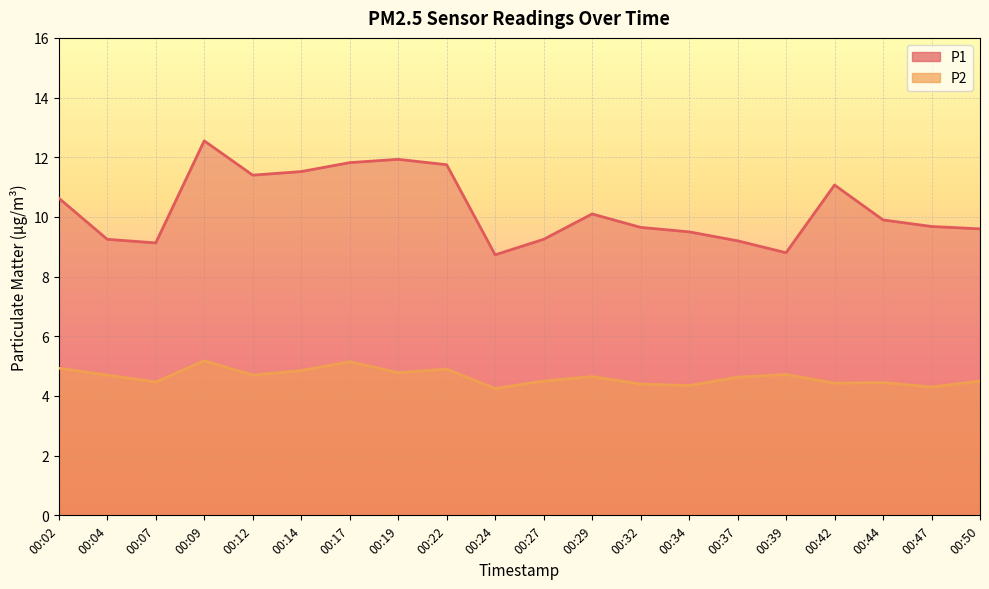

Which series has the largest total across all categories?

P1